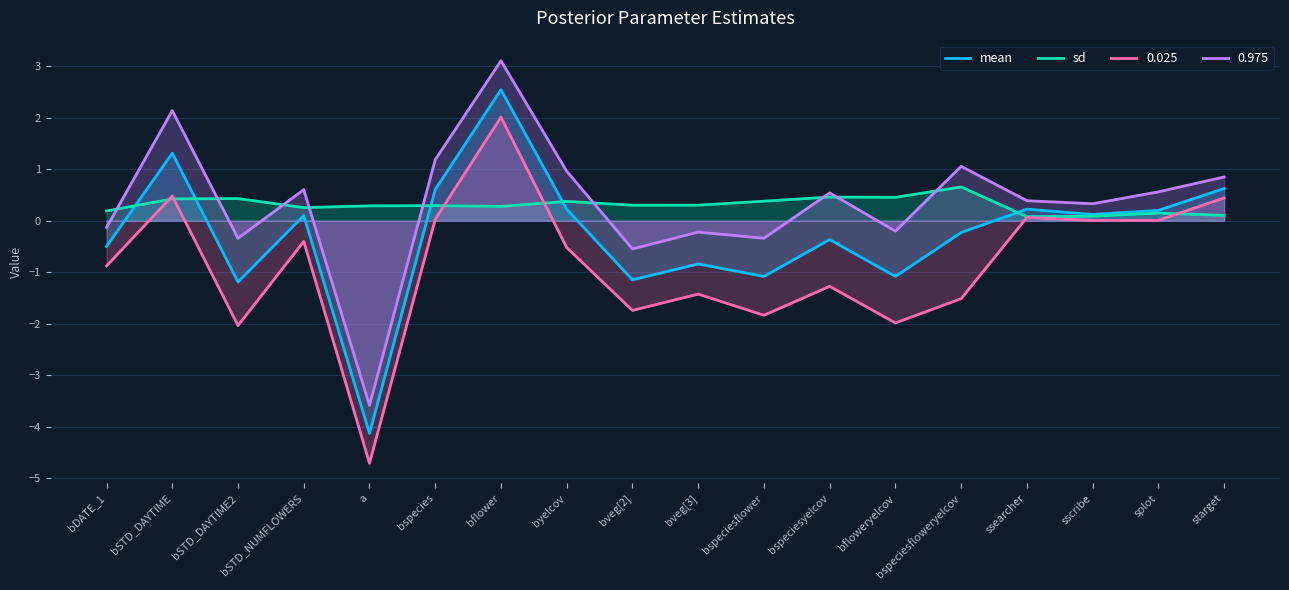

What position from the left is bflower?

7